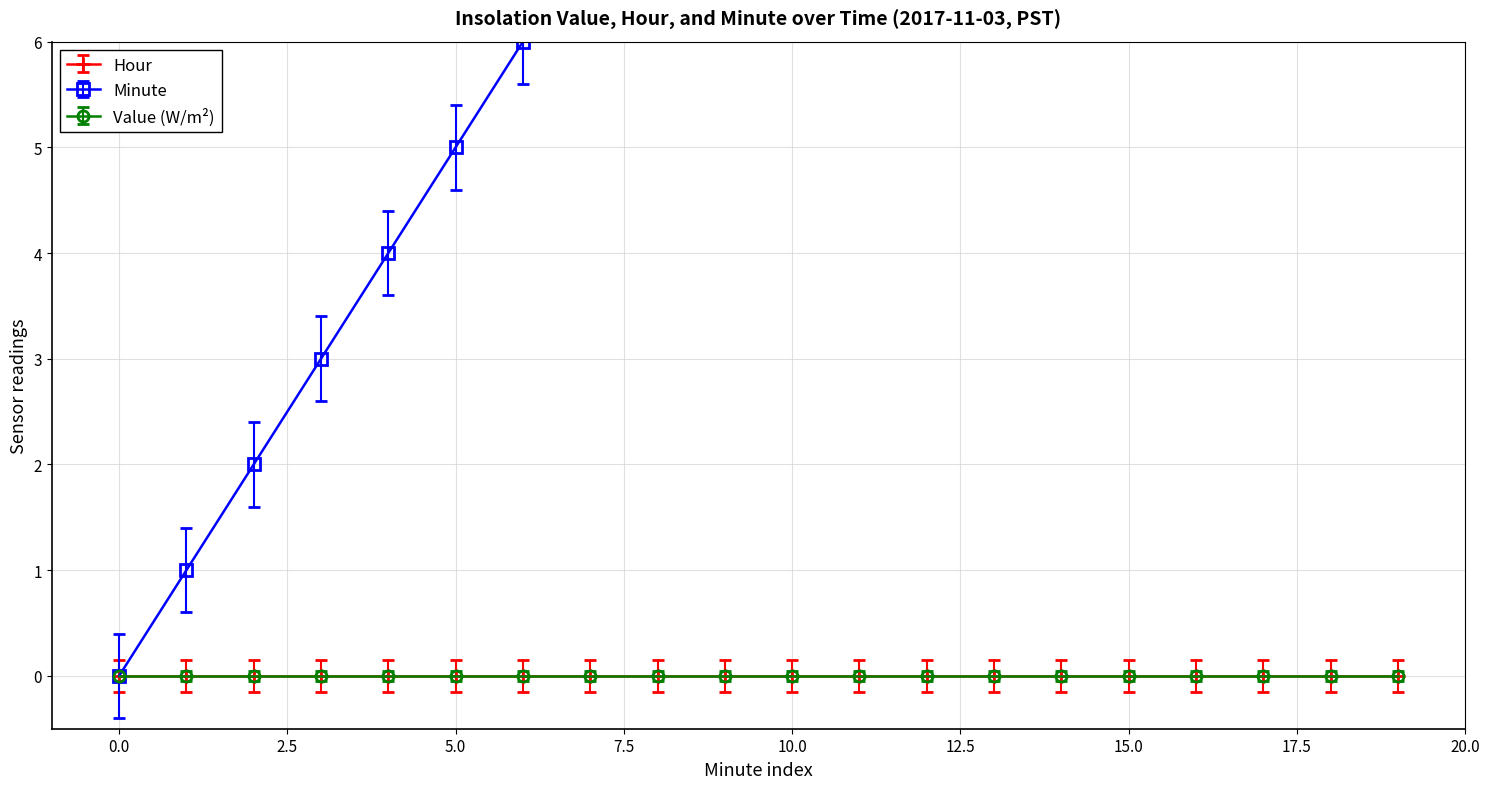

Between 16 and 7, which is larger?

16